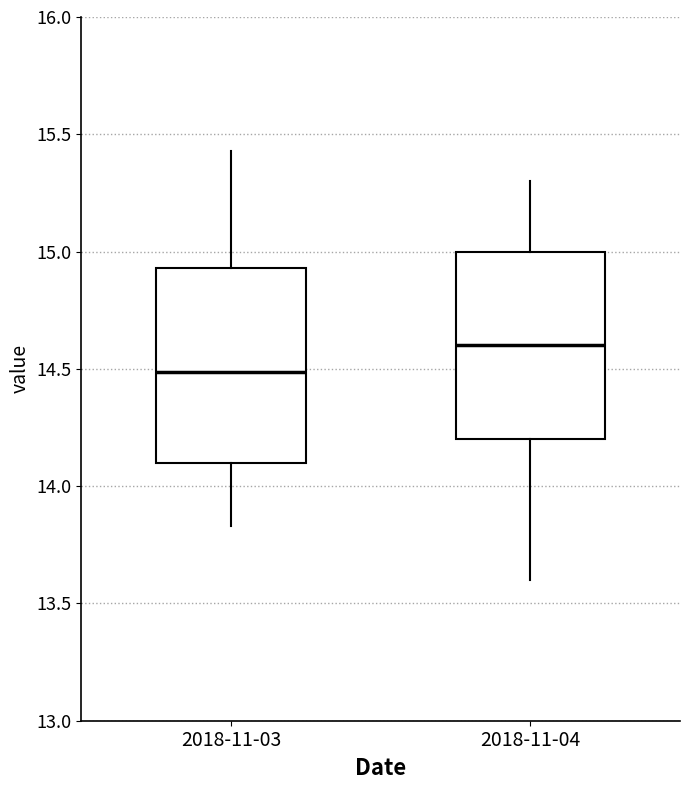

Reading left to right, transcribe this box plot: for each box, give where its median line is, the range the box spans, and where its two whiskers end, as read against the y-axis. The values are not printed on the chart, so give them approximately, as read against the axis.

2018-11-03: median 14.50, box 14.10 to 14.95, whiskers 13.85 to 15.45
2018-11-04: median 14.60, box 14.20 to 15.00, whiskers 13.60 to 15.30